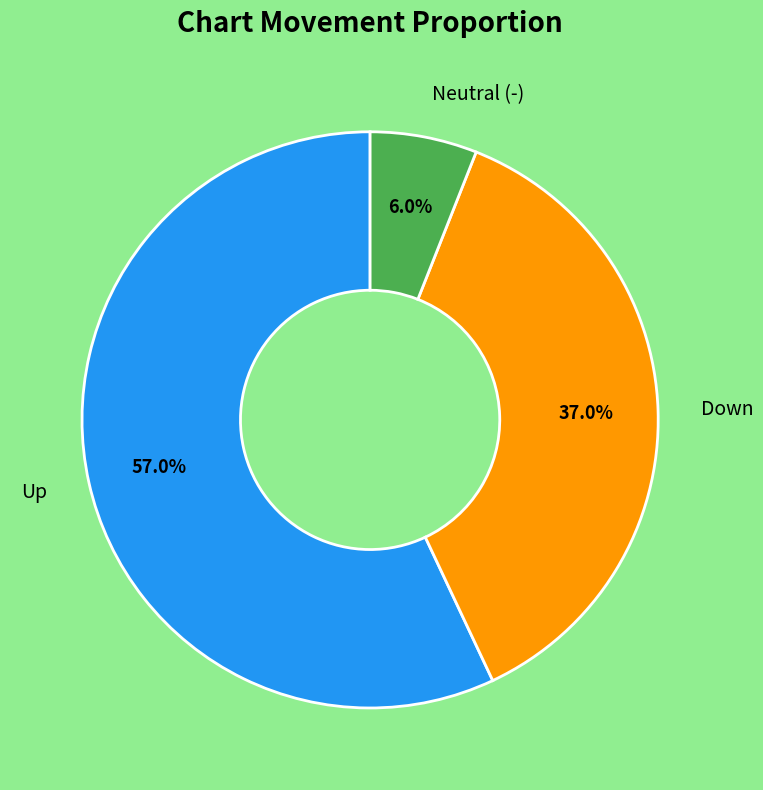

Is there any slice that represents more than half of the pie?

Yes